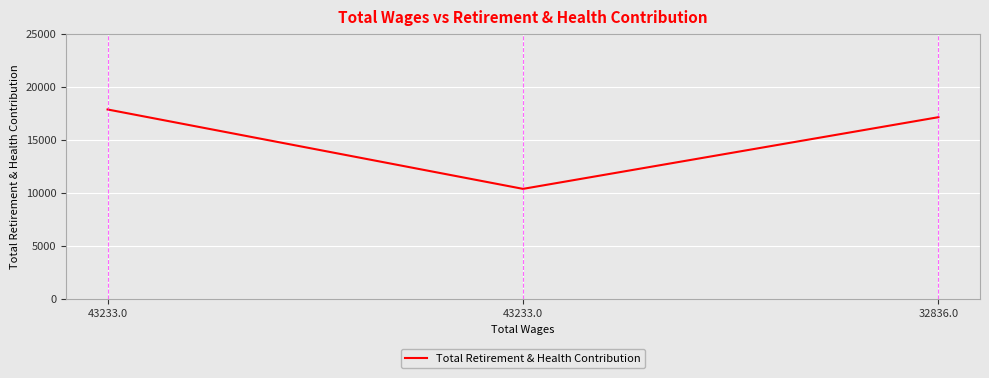

Is this an area chart (filled region under the line)?

No